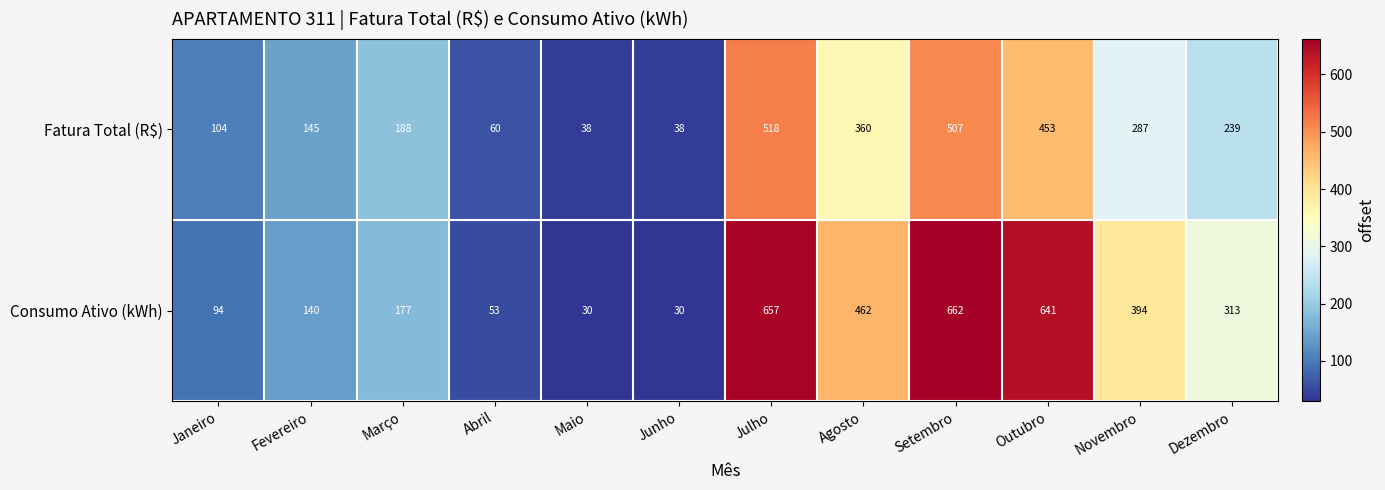

What is the difference between the highest and lowest values at Abril?

7